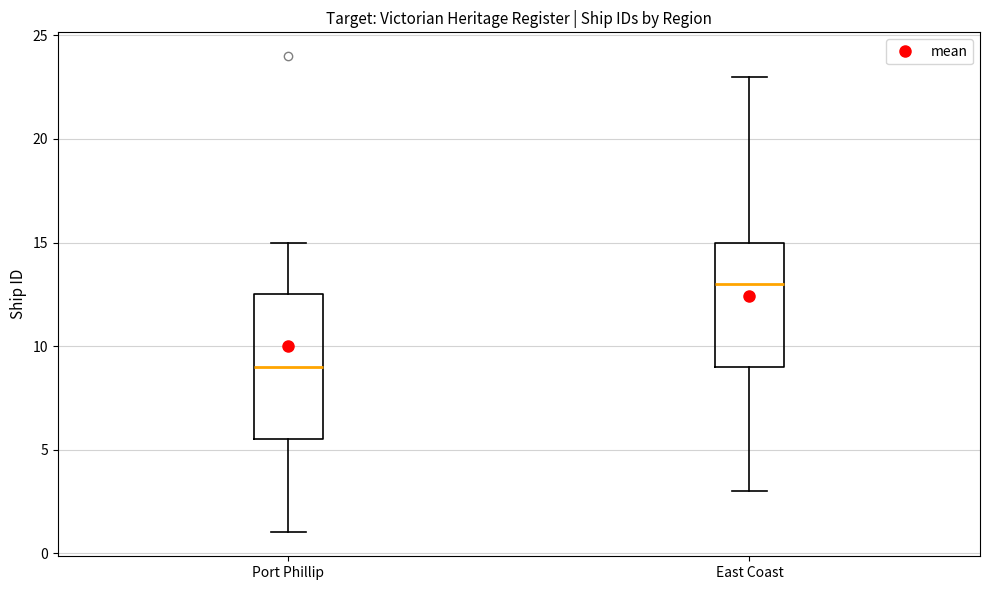

Where is the upper edge of the box for Port Phillip on the y-axis? The values are not printed on the chart, so give them approximately, as read against the axis.

12.5